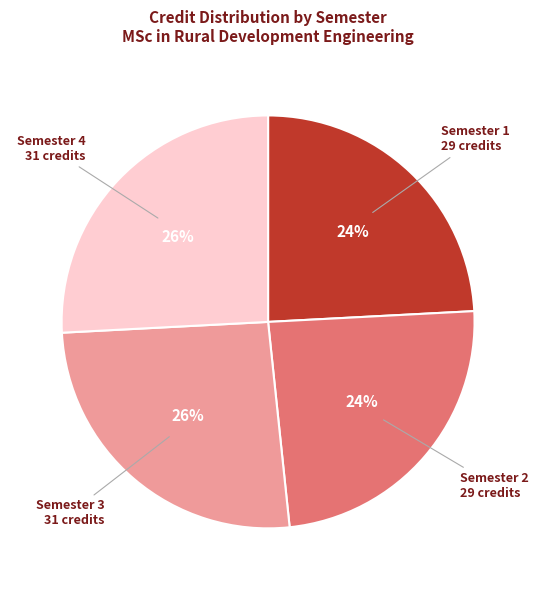

To the nearest percent, what is the average slice percentage?

25%